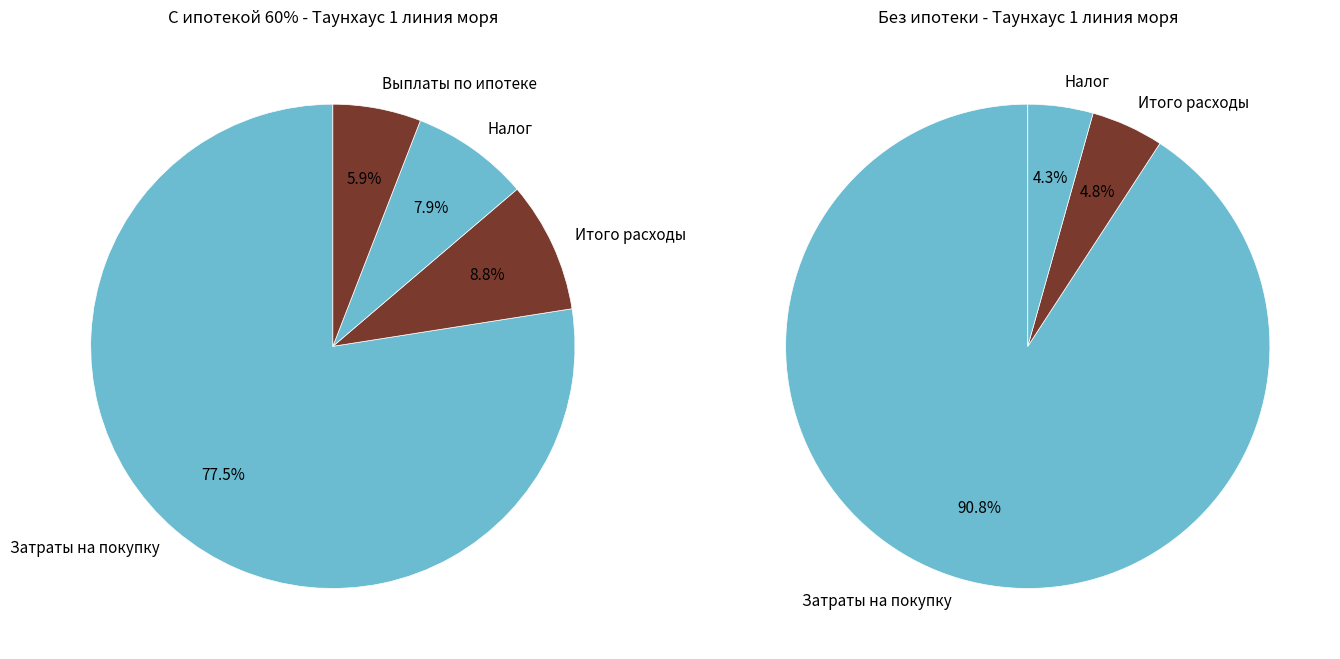

Which slice is the largest?

Затраты на покупку